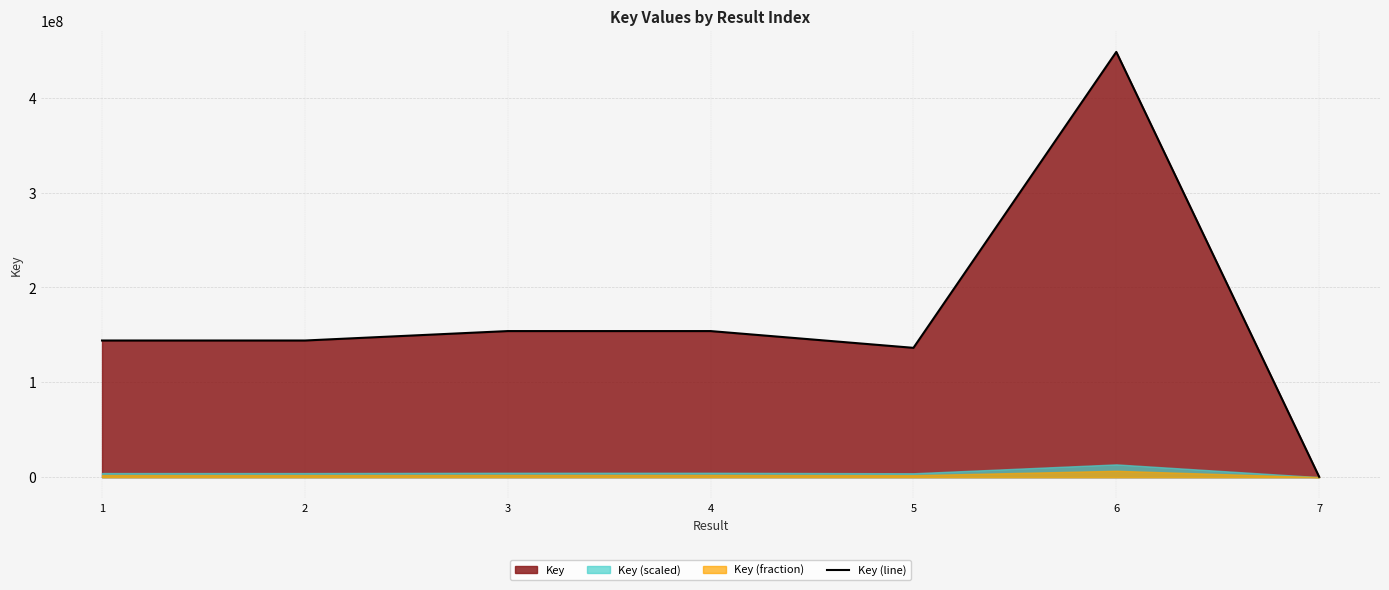

How many values are below 144048646?

3